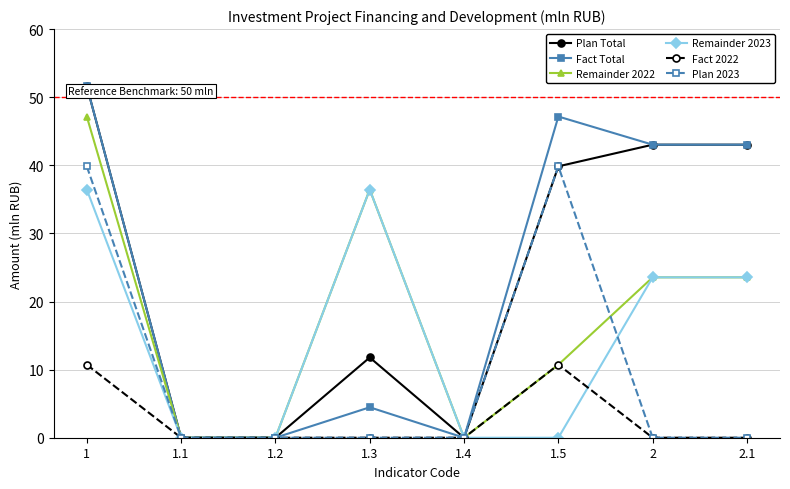

What is the highest value of the Fact Total series?

51.6